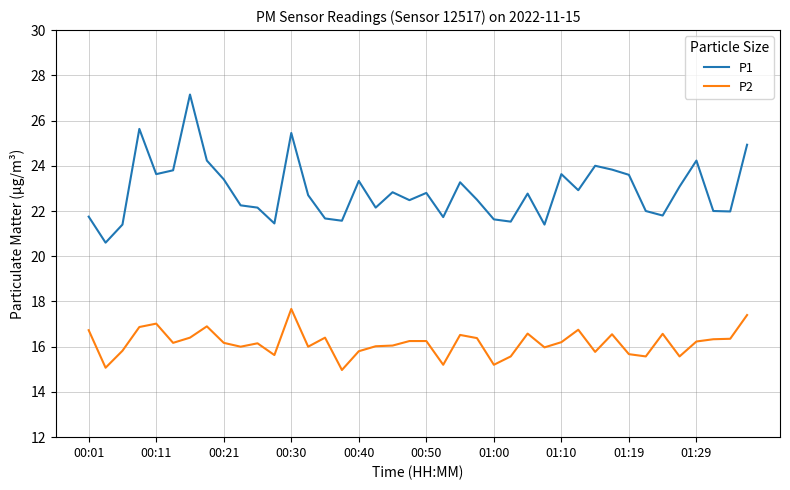

List the series in order of their overall mean, lowest first.

P2, P1